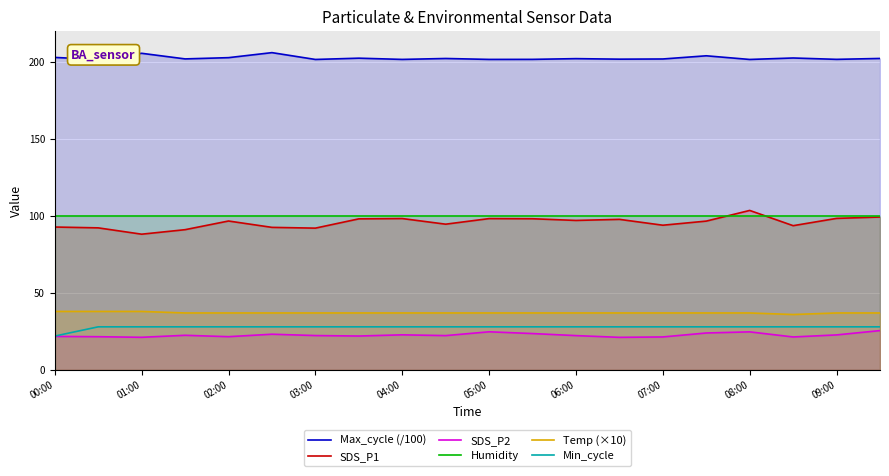

What is the minimum value for Temp (×10)?

36.0